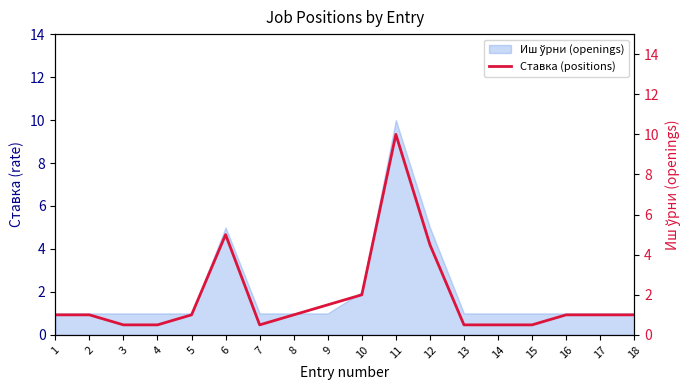

Which category has the lowest value across all series?

3